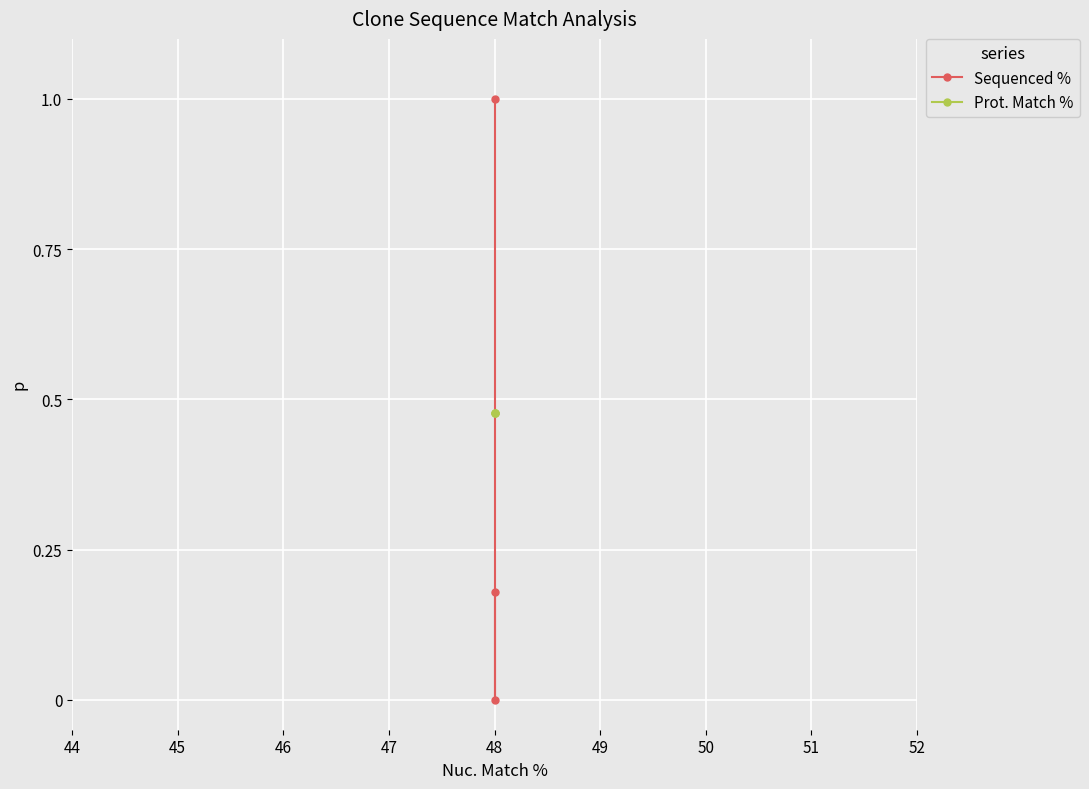

List the series in order of their overall mean, highest first.

Prot. Match %, Sequenced %